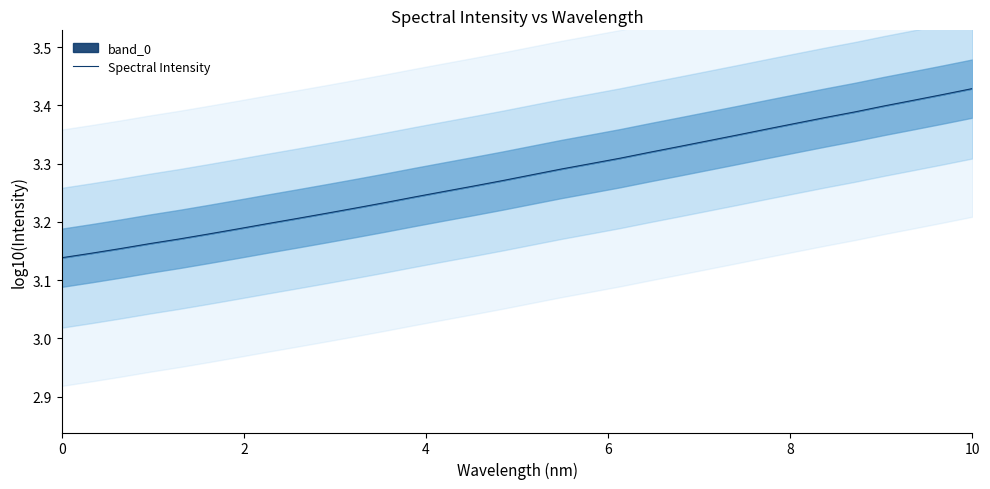

Does the chart have visible grid lines?

No